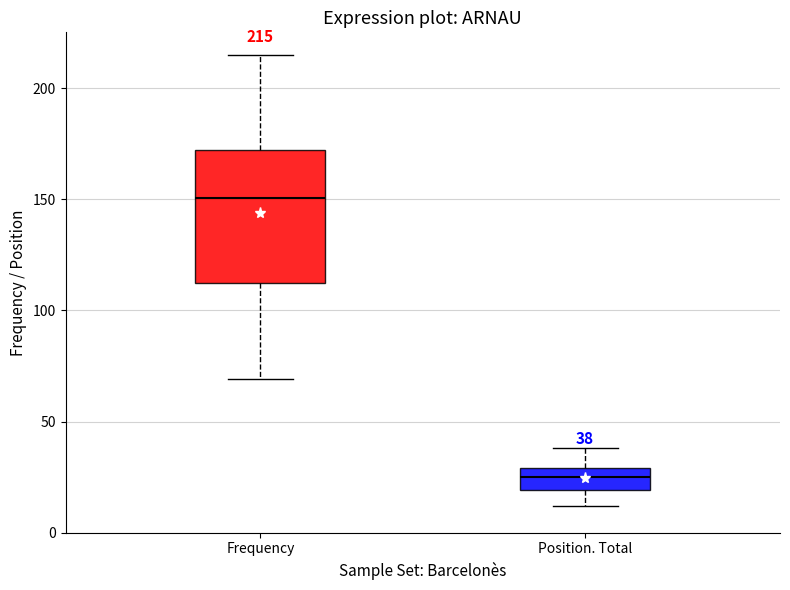

Comparing the boxes themselves (not the whiskers), which one is the tallest?

Frequency